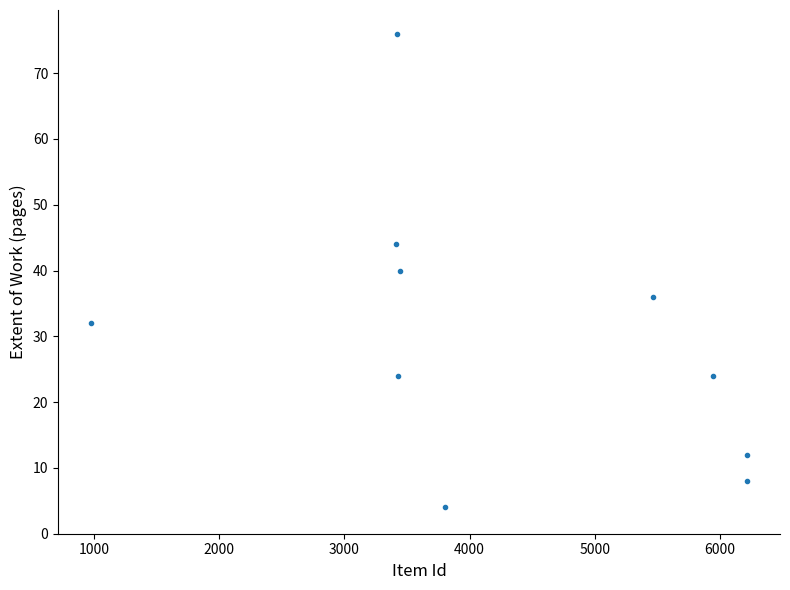

What is the average X value?

4233